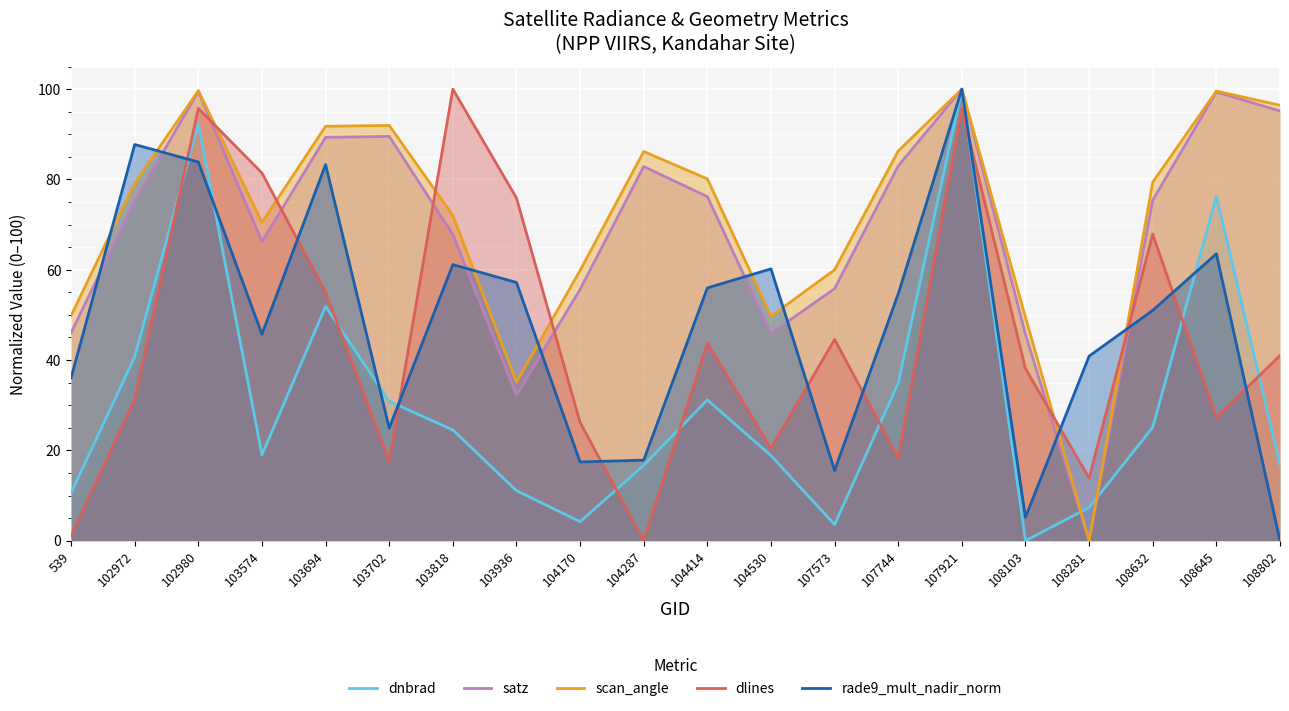

In dnbrad, how many points are lower than both neighbors (excluding endpoints)?

4